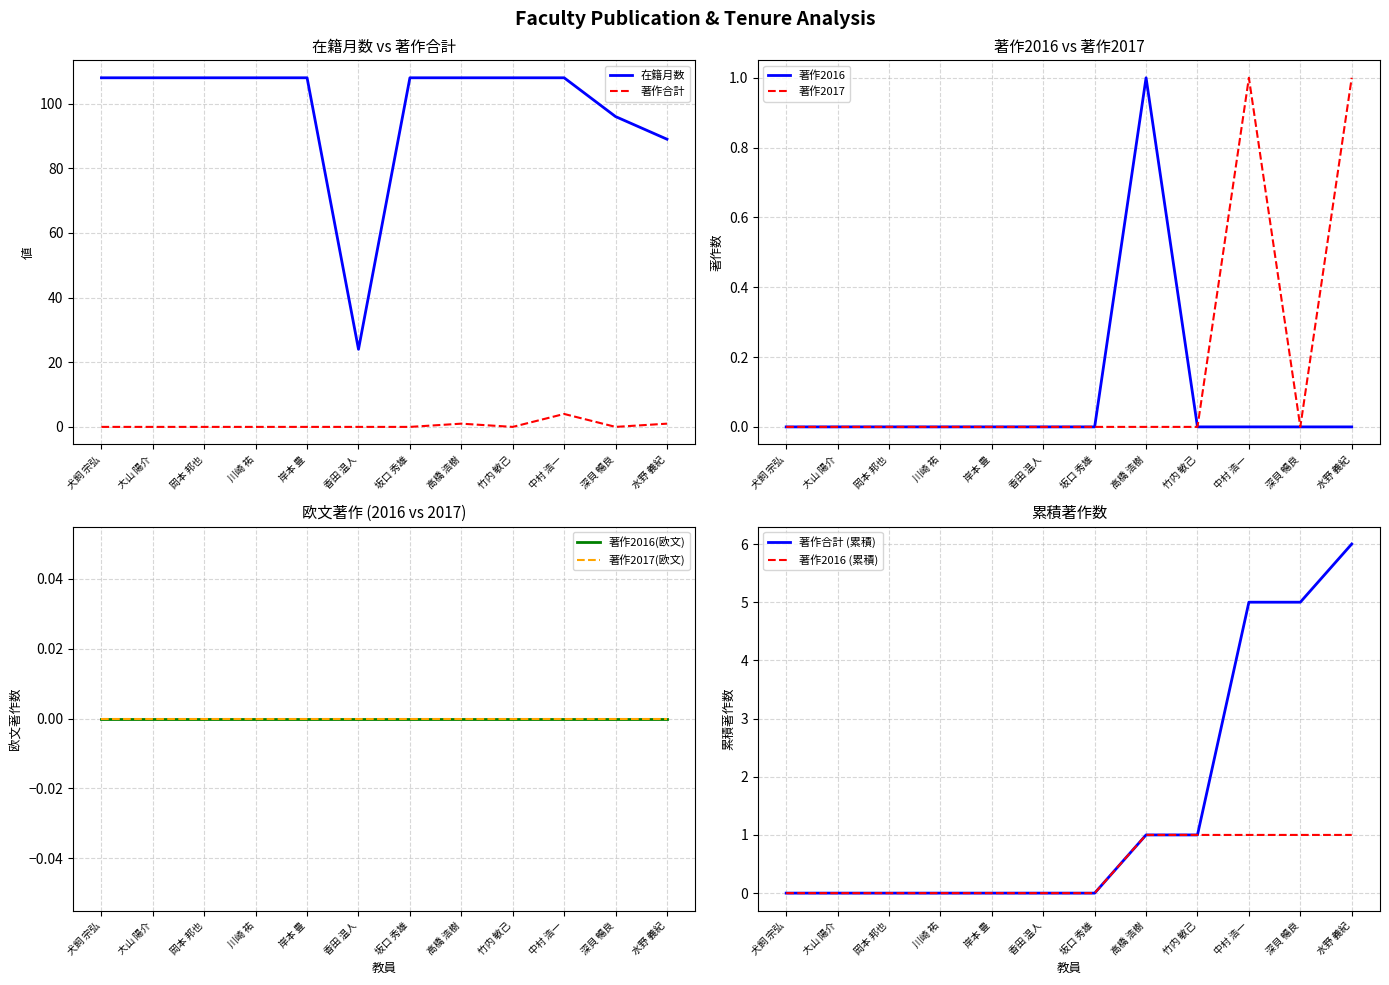

True or false: 在籍月数 and 著作合計 cross at least once.

False